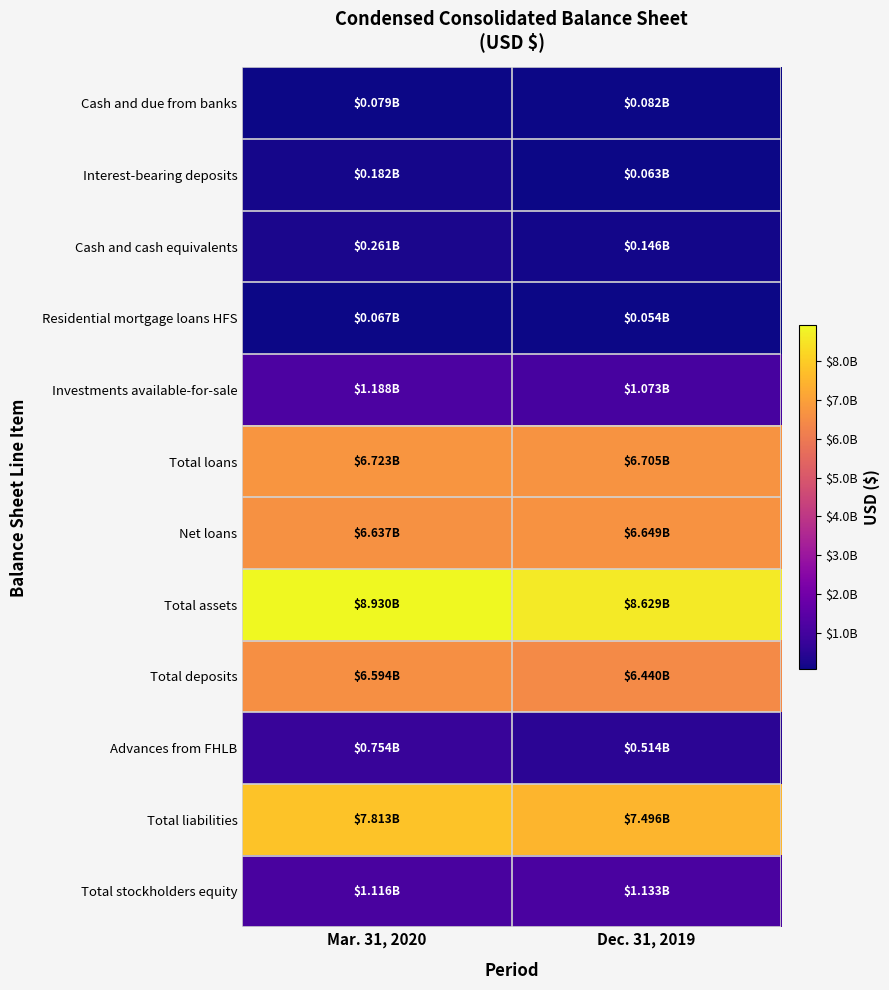

Between Mar. 31, 2020 and Dec. 31, 2019, which series saw the biggest shift?

Total liabilities